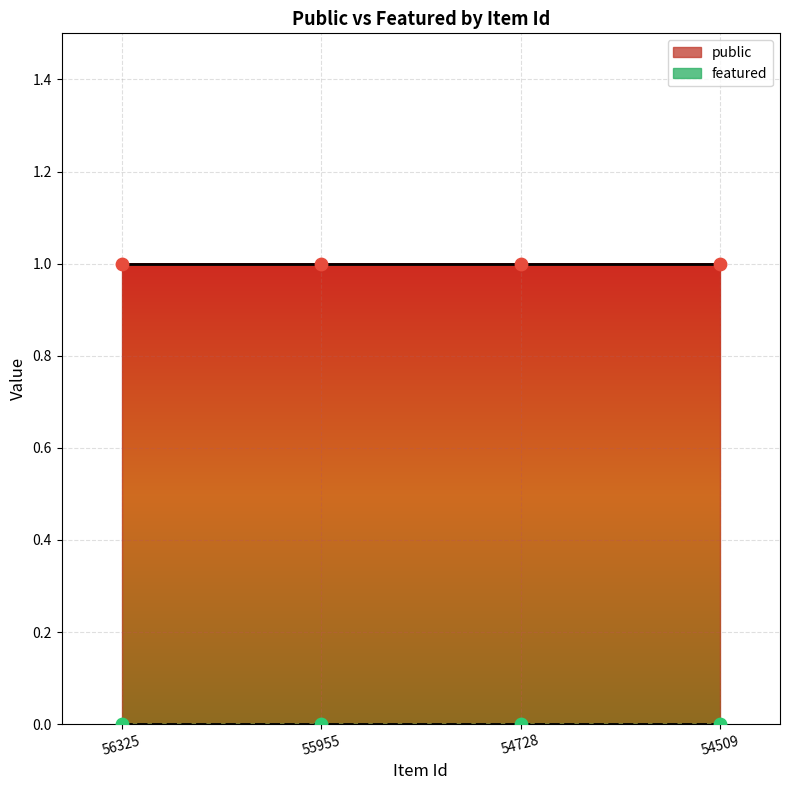

Which series contains the highest Y value?

public